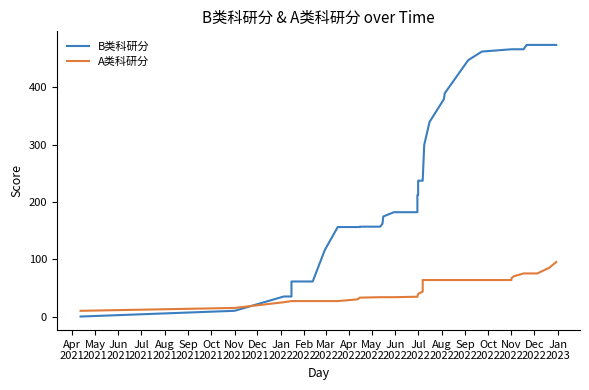

The value of A类科研分 at Jun
2021 is 32.8. True or false?

False